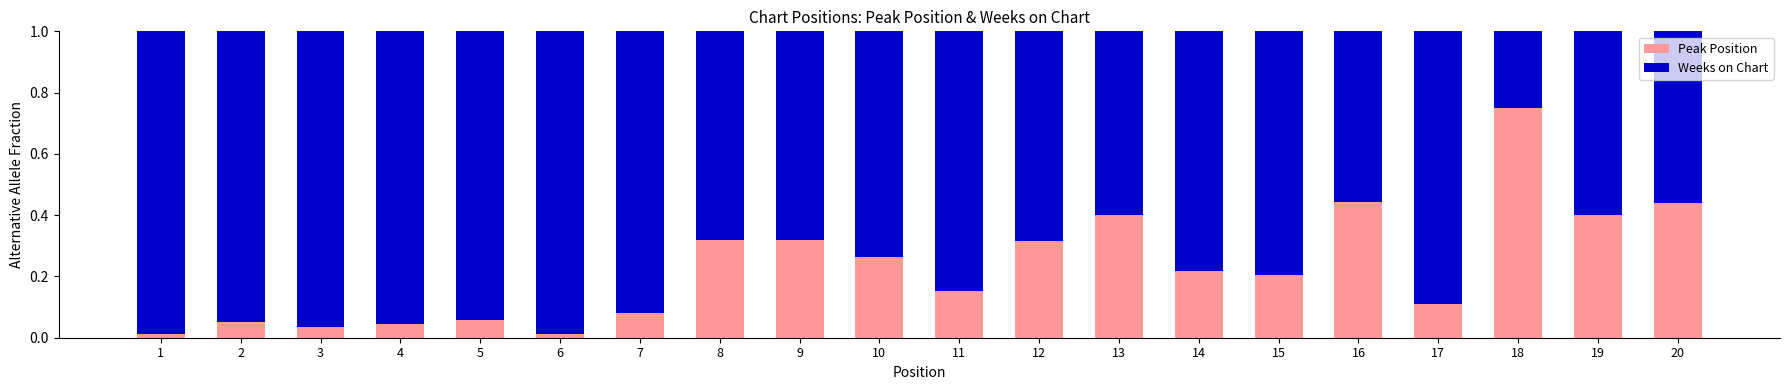

What is the sum of all Peak Position values?

4.6